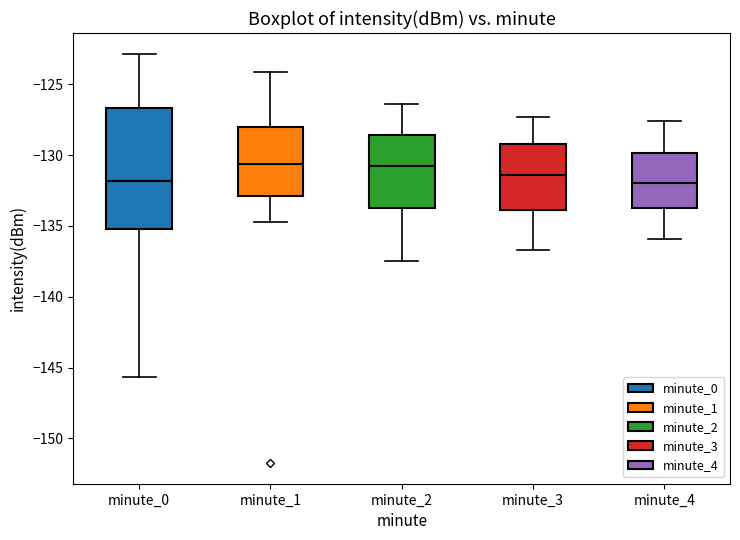

Reading left to right, read every box against the y-axis: the position of its median line, the range the box covers, and the ends of its whiskers. The values are not printed on the chart, so give them approximately, as read against the axis.

minute_0: median -132.0, box -135.0 to -126.5, whiskers -145.5 to -123.0
minute_1: median -130.5, box -133.0 to -128.0, whiskers -134.5 to -124.0
minute_2: median -130.5, box -133.5 to -128.5, whiskers -137.5 to -126.5
minute_3: median -131.5, box -134.0 to -129.0, whiskers -136.5 to -127.5
minute_4: median -132.0, box -133.5 to -130.0, whiskers -136.0 to -127.5